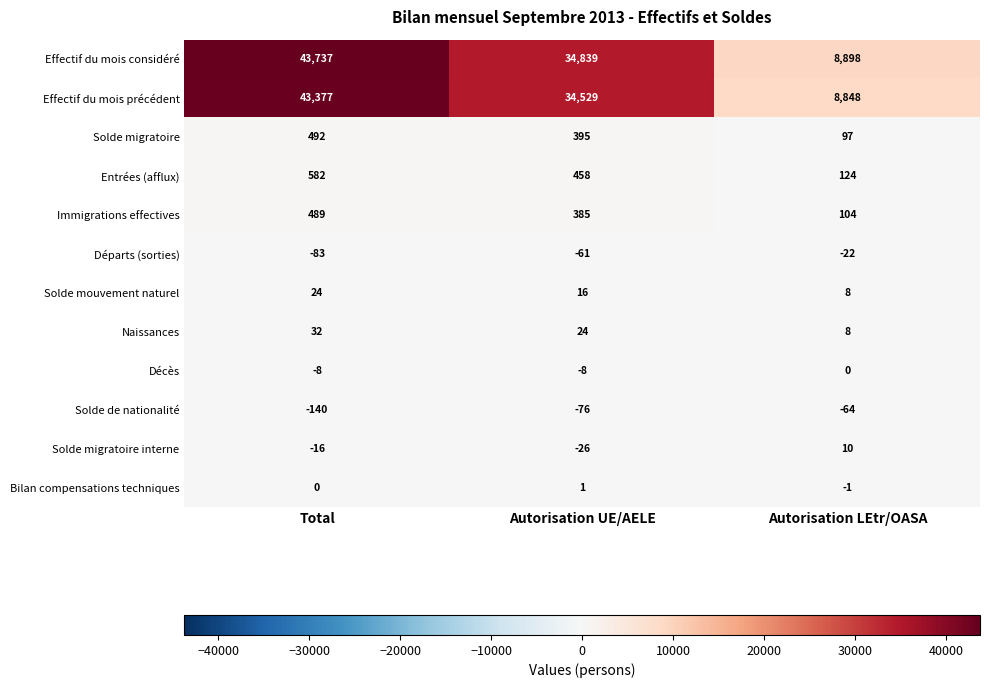

What is the sum of the Décès values at Total and Autorisation UE/AELE?

-16